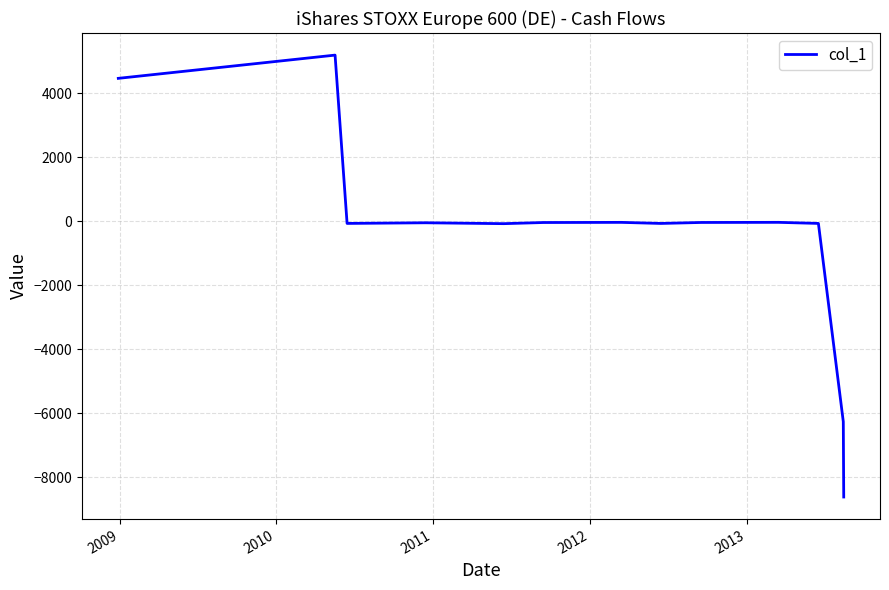

What is the sum of all values?

-5676.5